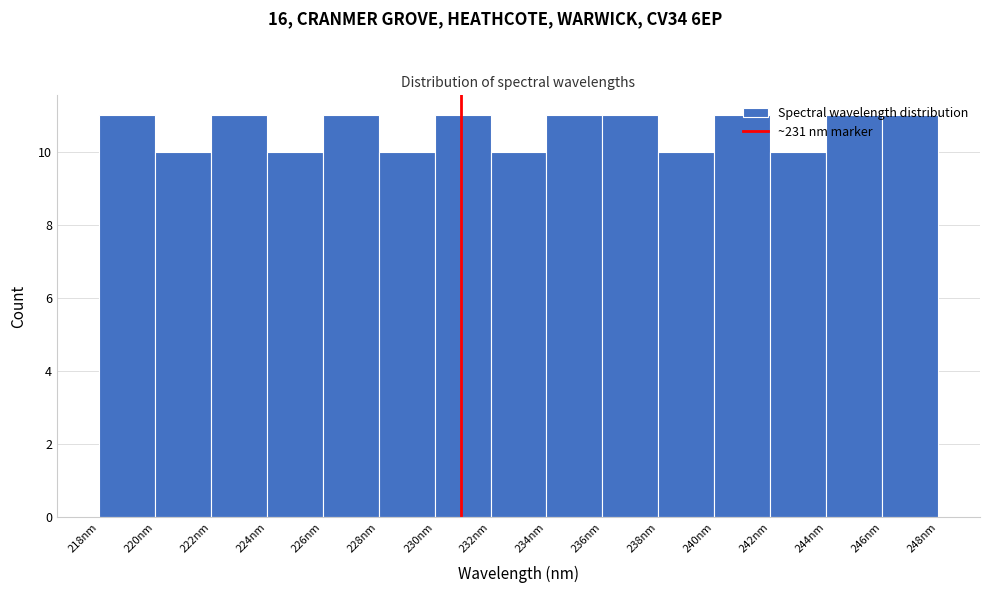

What is the height of the bar covering 244 to 246 on the x-axis? Neither the bar edges nor the heights are printed on the chart, so give them approximately, as read against the axes.

11